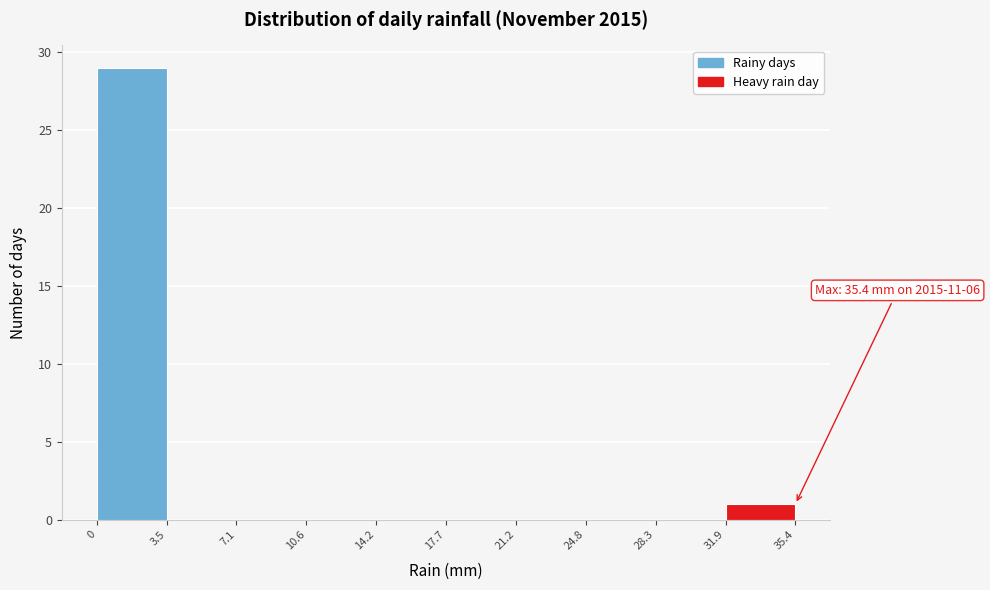

Over which range of the x-axis is the bar tallest?

0 to 3.5